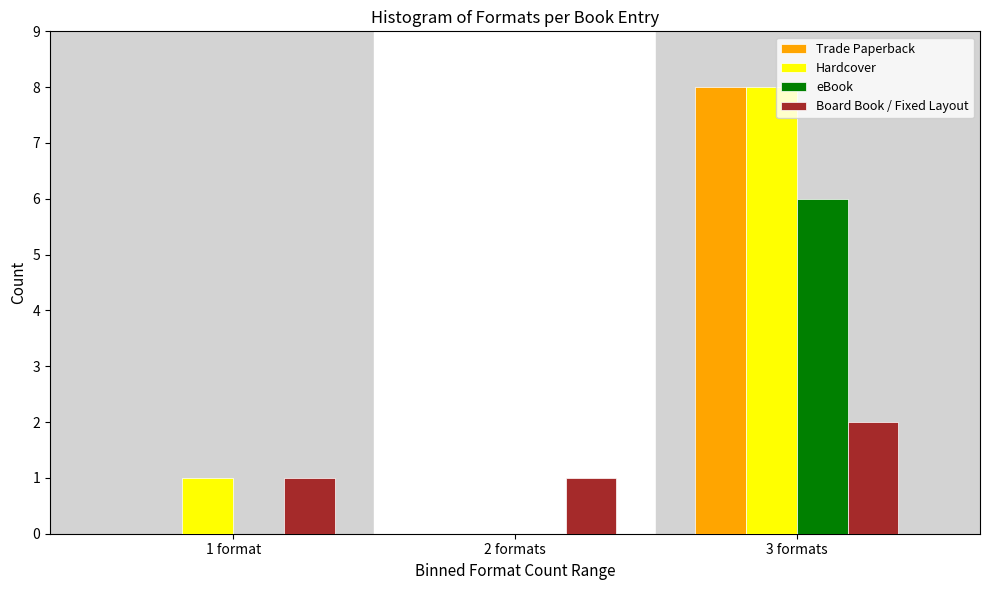

The Hardcover series shows 2 at 1 format. True or false?

False